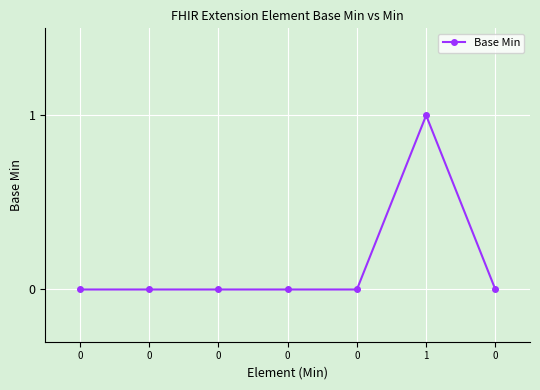

How many lines are shown in the chart?

1